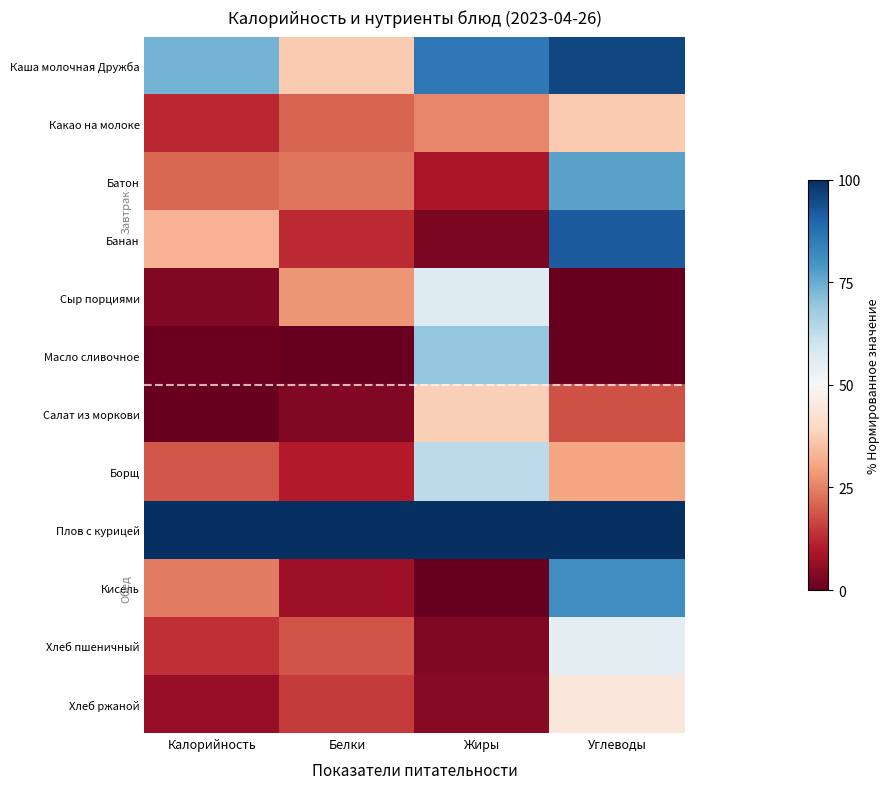

Reading right to left, extract all data points from this chart.

Каша молочная Дружба: Углеводы=1.0	Жиры=0.9	Белки=0.4	Калорийность=0.7
Какао на молоке: Углеводы=0.4	Жиры=0.3	Белки=0.2	Калорийность=0.1
Батон: Углеводы=0.8	Жиры=0.1	Белки=0.2	Калорийность=0.2
Банан: Углеводы=0.9	Жиры=0.0	Белки=0.1	Калорийность=0.3
Сыр порциями: Углеводы=0.0	Жиры=0.6	Белки=0.3	Калорийность=0.0
Масло сливочное: Углеводы=0.0	Жиры=0.7	Белки=0.0	Калорийность=0.0
Салат из моркови: Углеводы=0.2	Жиры=0.4	Белки=0.0	Калорийность=0.0
Борщ: Углеводы=0.3	Жиры=0.6	Белки=0.1	Калорийность=0.2
Плов с курицей: Углеводы=1.0	Жиры=1.0	Белки=1.0	Калорийность=1.0
Кисель: Углеводы=0.8	Жиры=0.0	Белки=0.1	Калорийность=0.2
Хлеб пшеничный: Углеводы=0.5	Жиры=0.0	Белки=0.2	Калорийность=0.1
Хлеб ржаной: Углеводы=0.4	Жиры=0.0	Белки=0.2	Калорийность=0.1